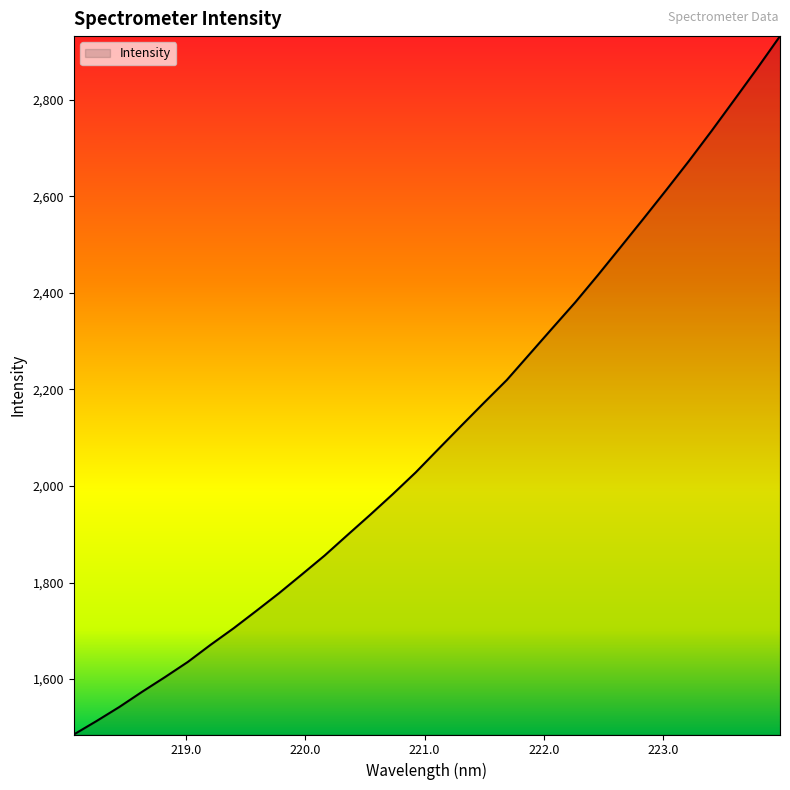

What is the maximum value shown in the chart?

2932.1